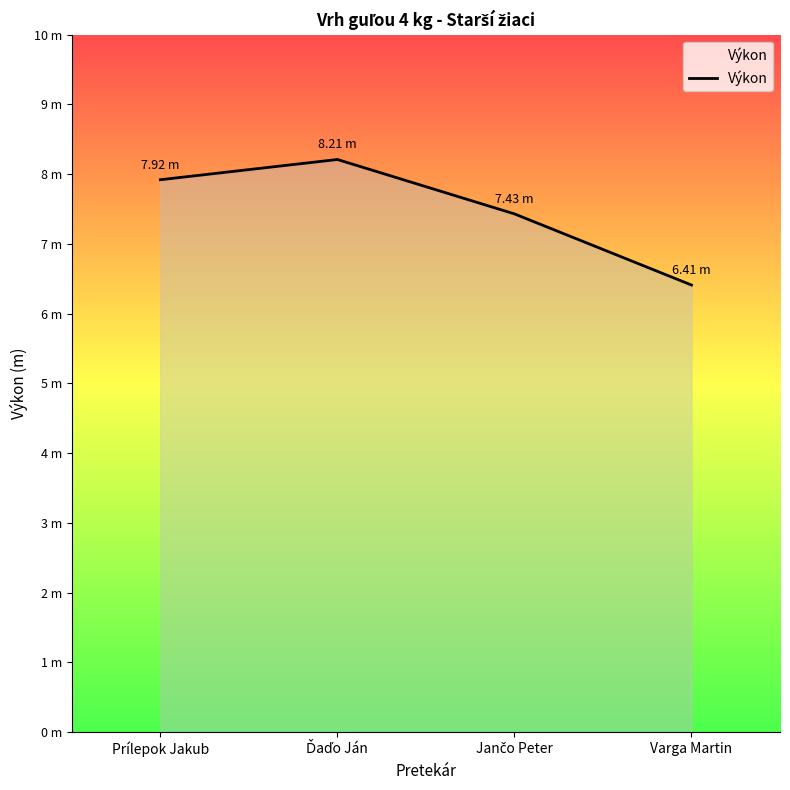

Does the chart display data point markers on the line(s)?

No